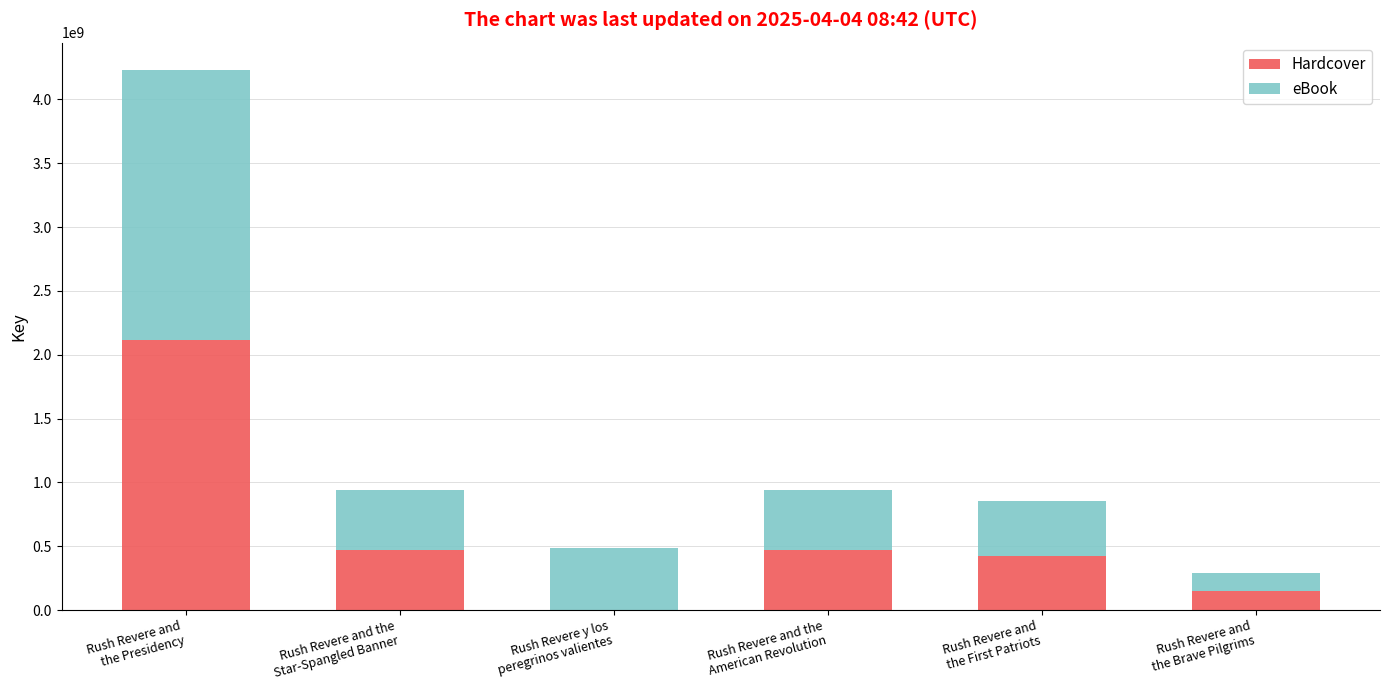

What is the sum of all Hardcover values?

3630254743